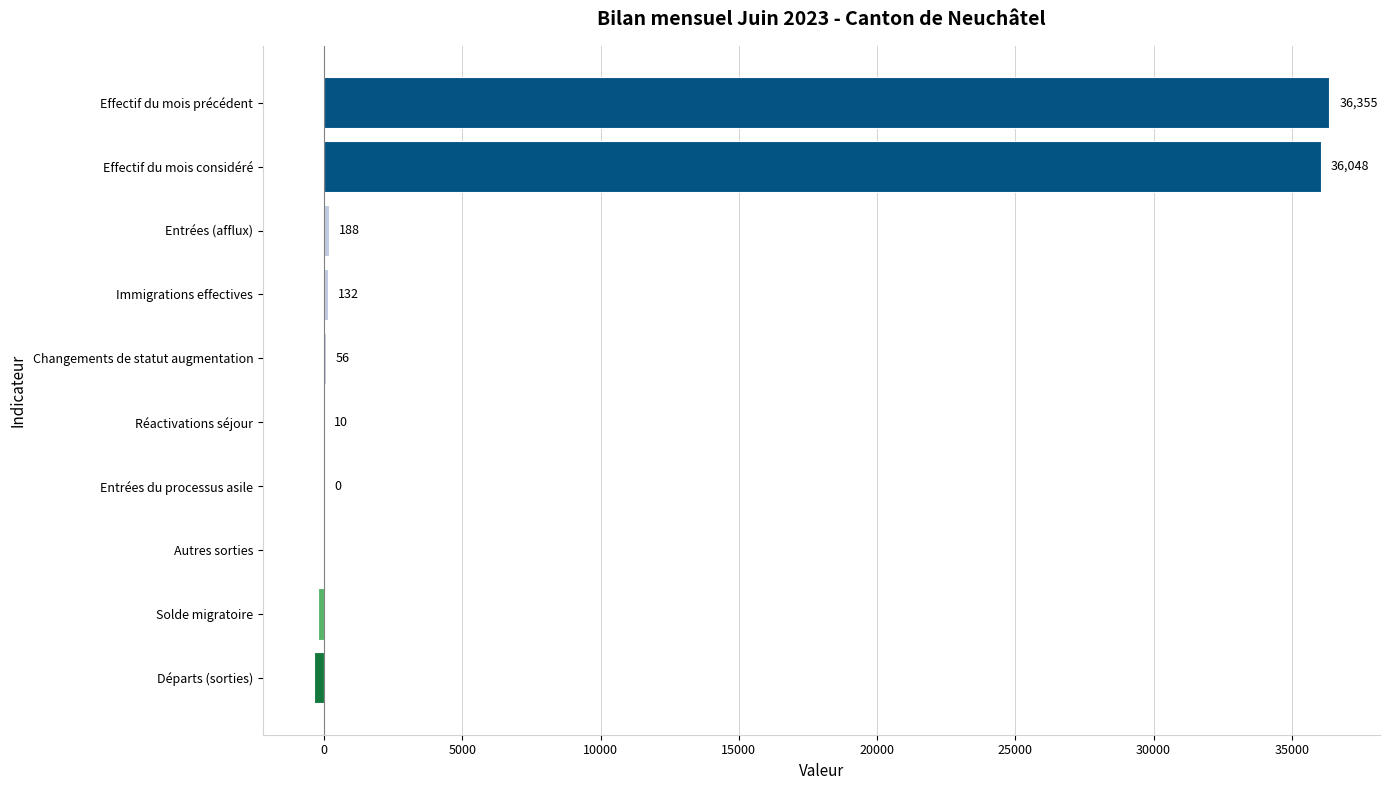

The chart shows a value of 17969 at Effectif du mois considéré. True or false?

False